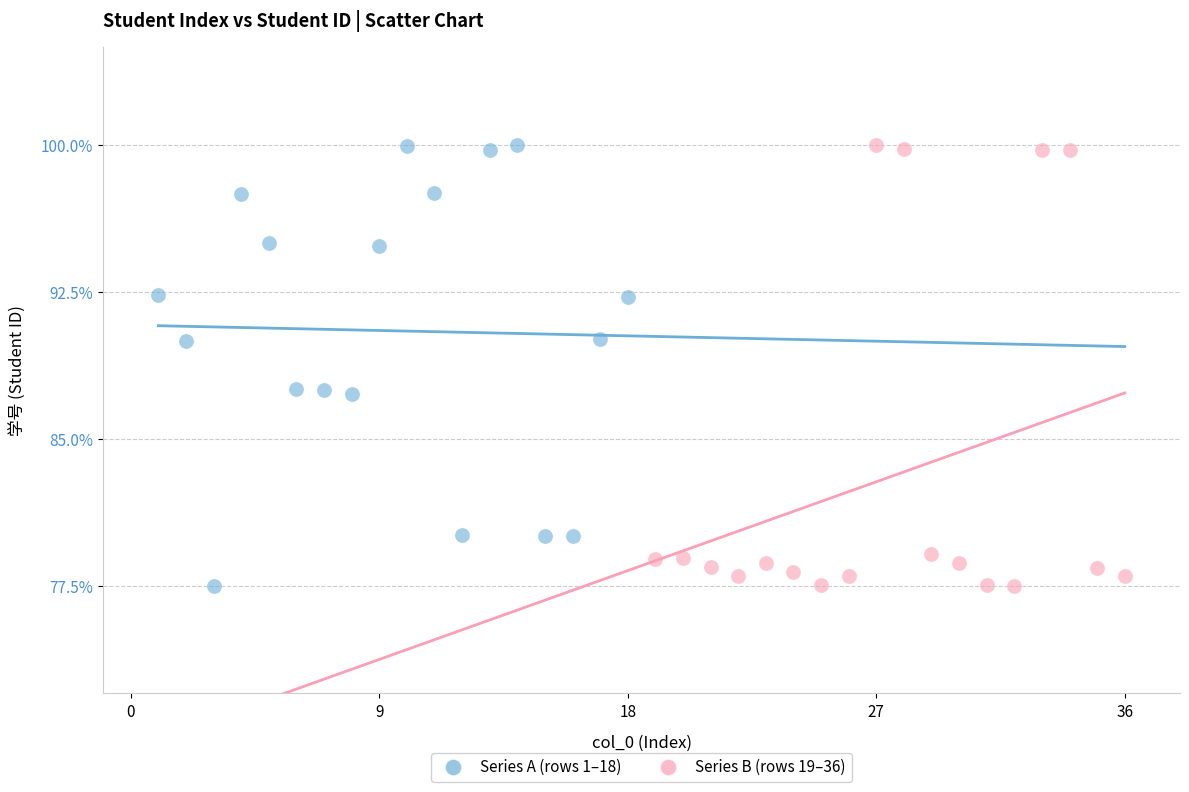

What are all the series names shown in the legend?

Series A (rows 1–18), Series B (rows 19–36)